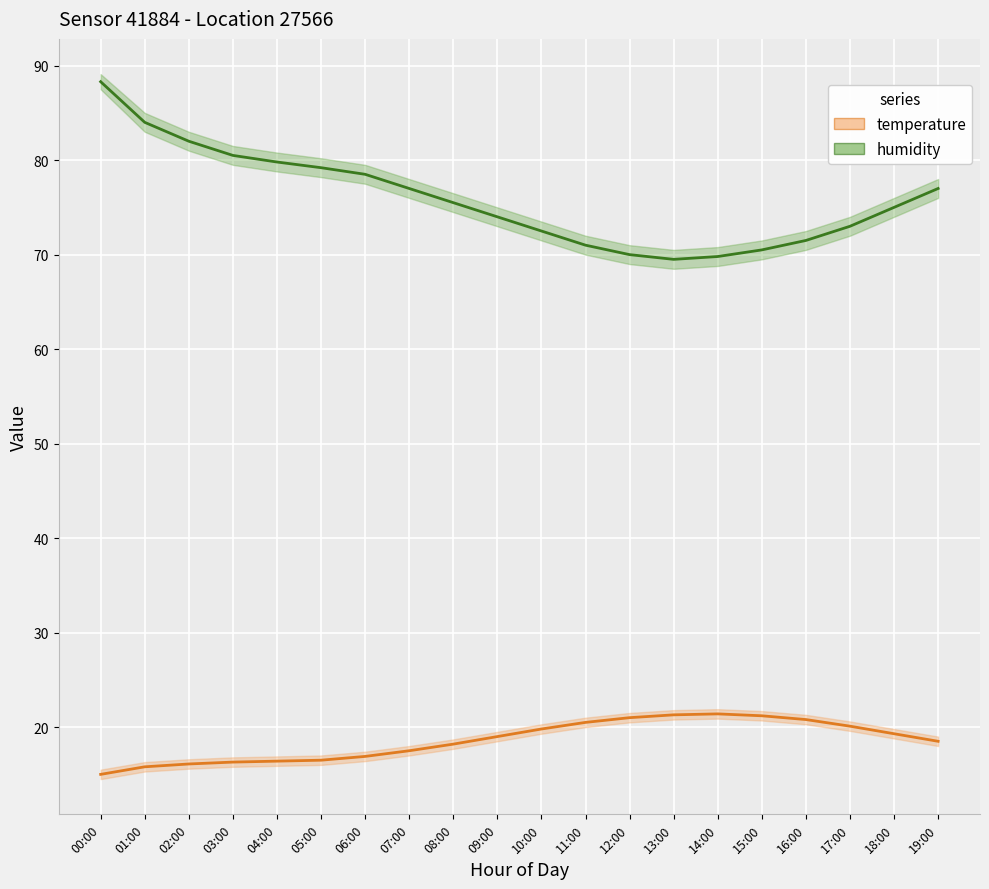

Which series has the widest spread of values?

humidity